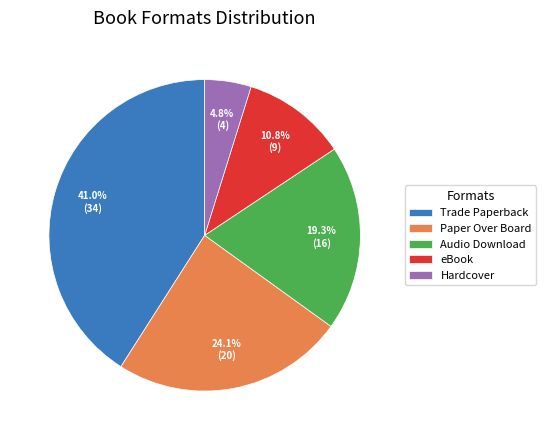

To the nearest percent, what portion does Trade Paperback represent?

41%